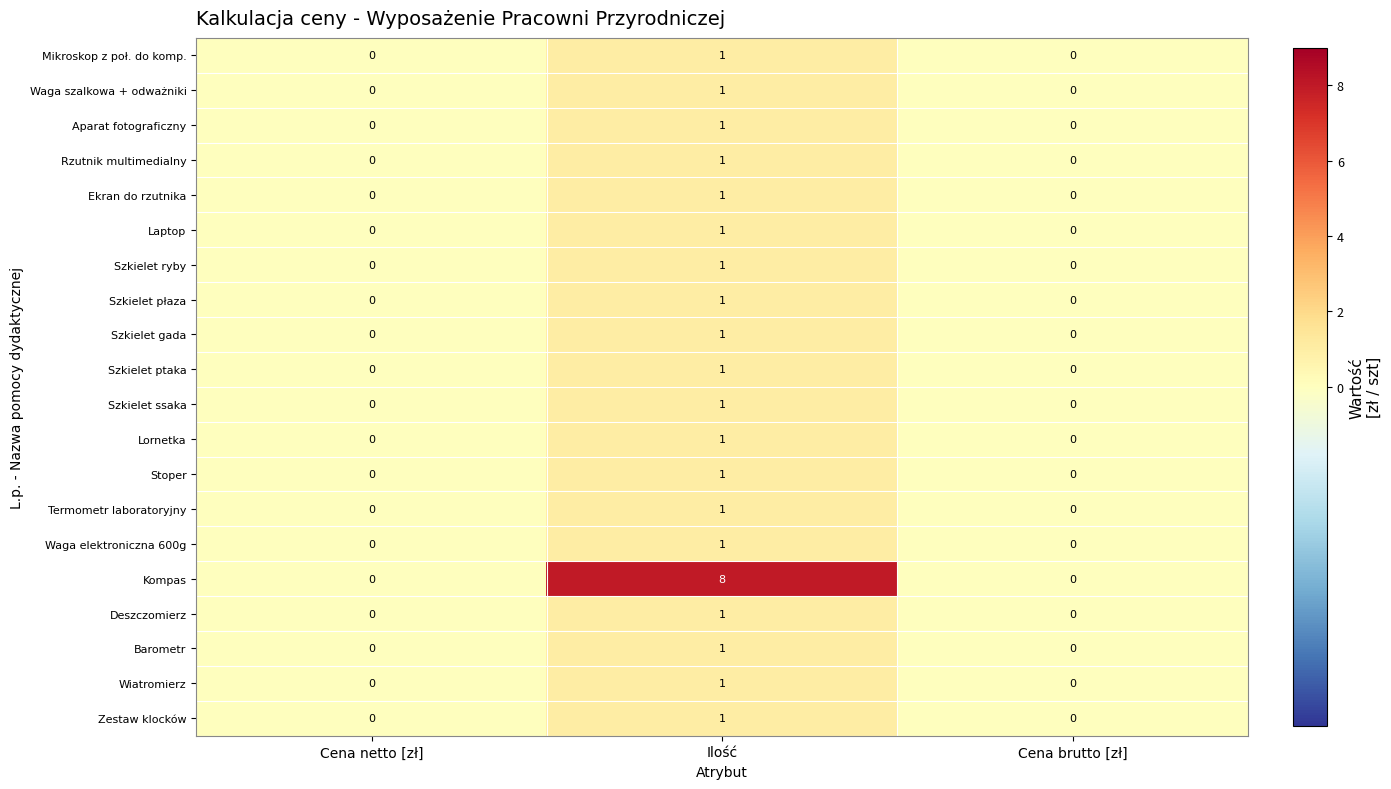

Count the Szkielet gada values in the range 0 to 1.

3